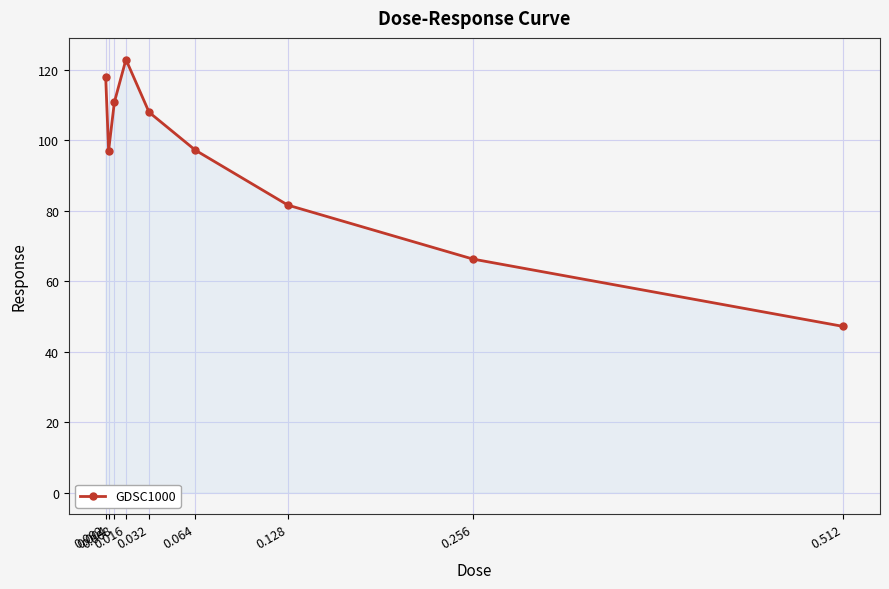

How many lines are shown in the chart?

1